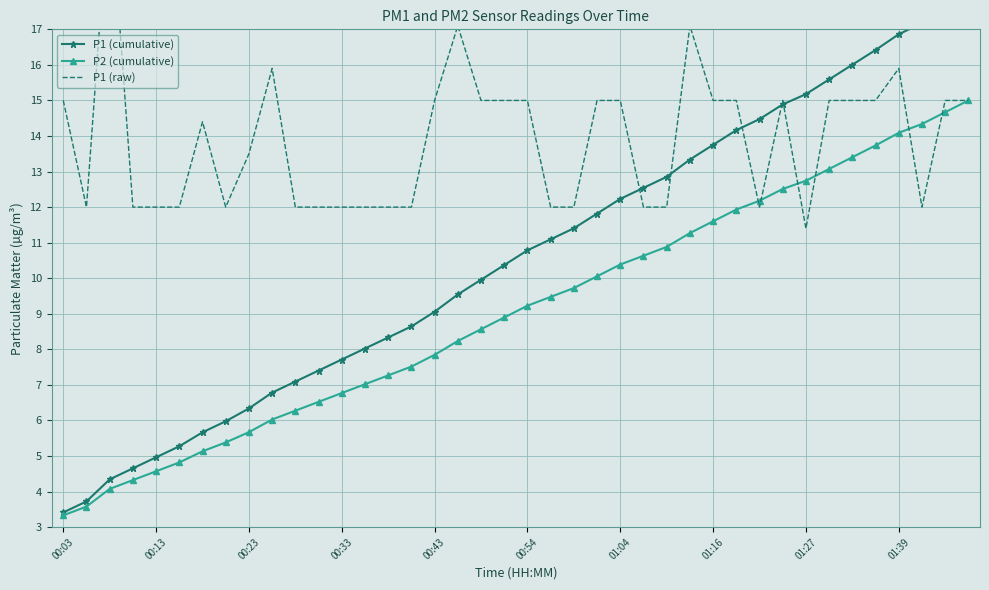

Count the number of data series in this chart.

3